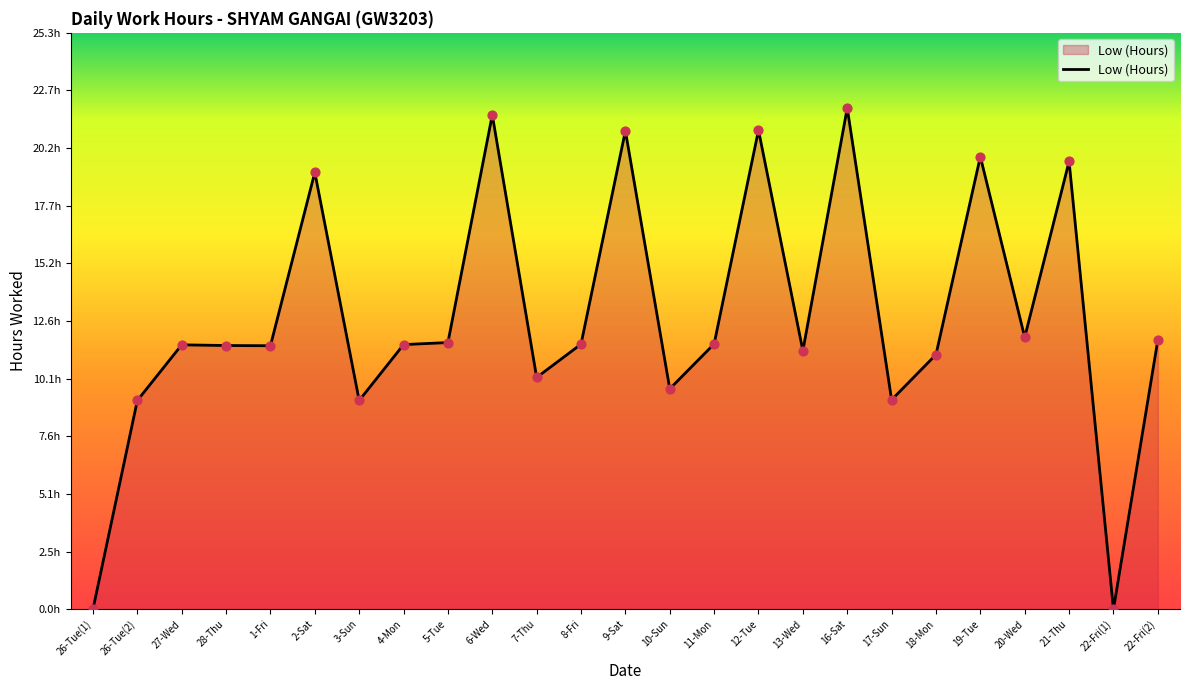

Which has a higher value, 5-Tue or 19-Tue?

19-Tue